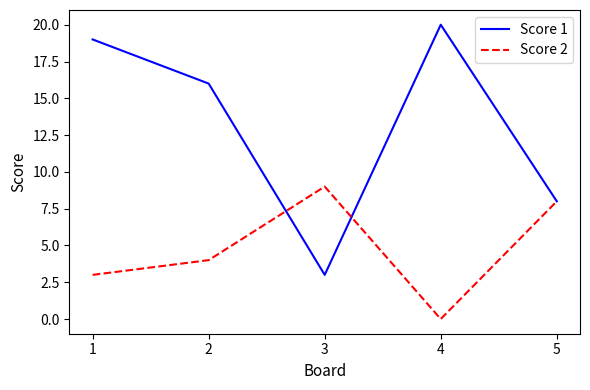

List the labels in order of Score 1 value, largest first.

4, 1, 2, 5, 3